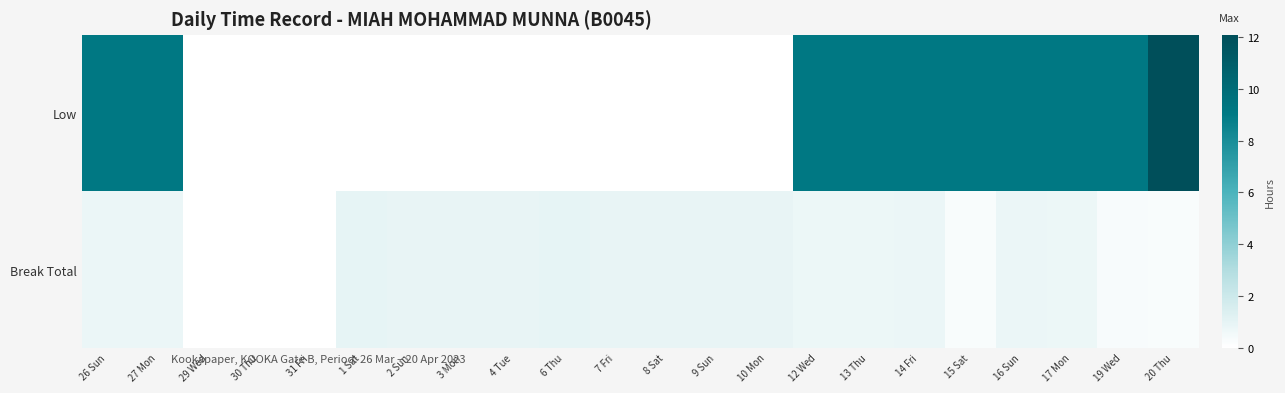

Reading right to left, extract all data points from this chart.

Low: 20 Thu=12.1	19 Wed=9.1	17 Mon=9.1	16 Sun=9.1	15 Sat=9.1	14 Fri=9.2	13 Thu=9.1	12 Wed=9.1	10 Mon=0.0	9 Sun=0.0	8 Sat=0.0	7 Fri=0.0	6 Thu=0.0	4 Tue=0.0	3 Mon=0.0	2 Sun=0.0	1 Sat=0.0	31 Fri=0.0	30 Thu=0.0	29 Wed=0.0	27 Mon=9.1	26 Sun=9.1
Break Total: 20 Thu=0.3	19 Wed=0.3	17 Mon=0.7	16 Sun=0.8	15 Sat=0.3	14 Fri=0.8	13 Thu=0.7	12 Wed=0.8	10 Mon=0.9	9 Sun=0.9	8 Sat=0.9	7 Fri=0.9	6 Thu=0.9	4 Tue=0.9	3 Mon=0.9	2 Sun=0.9	1 Sat=1.0	31 Fri=0.0	30 Thu=0.0	29 Wed=0.0	27 Mon=0.8	26 Sun=0.8